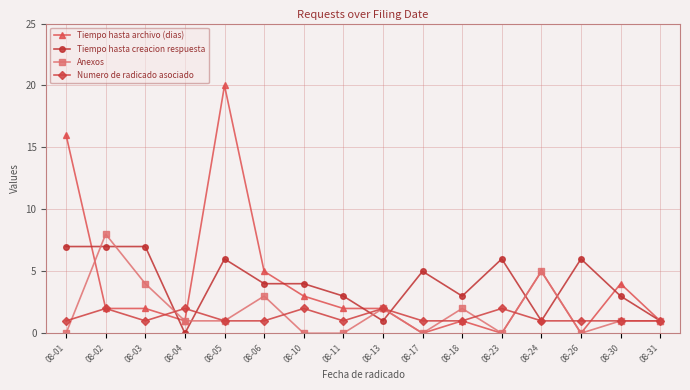

The Tiempo hasta creacion respuesta series shows 3 at 08-30. True or false?

True